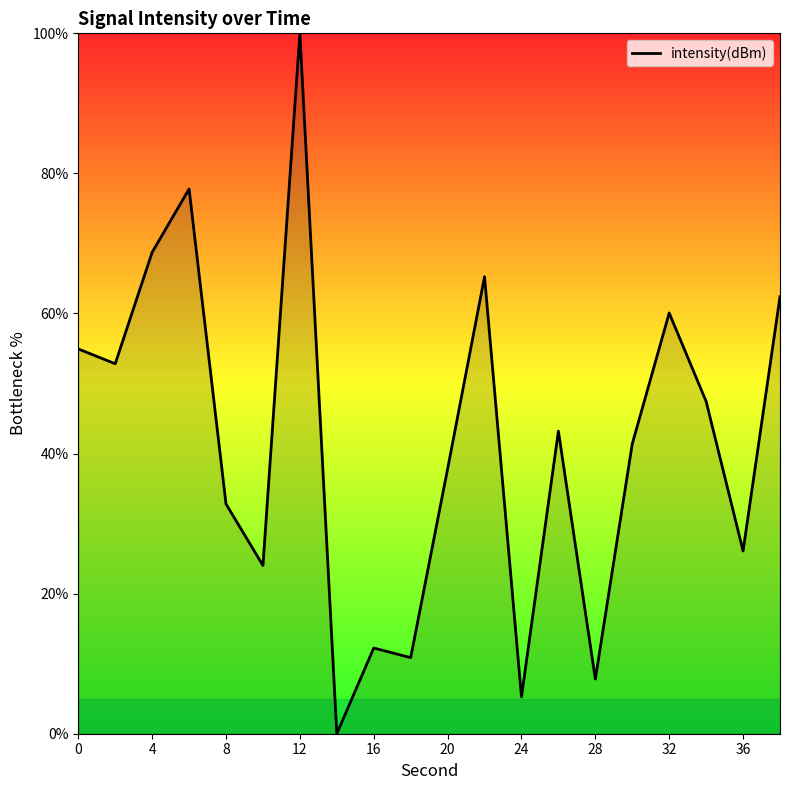

What is the greatest value displayed?

100.0